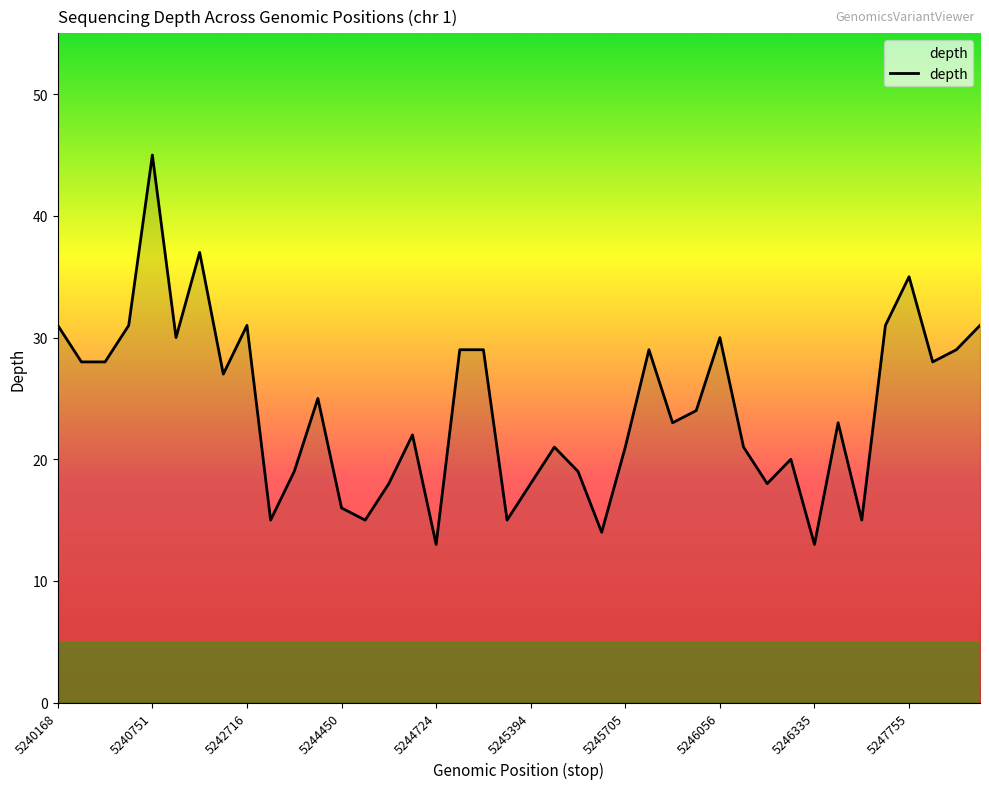

What is the smallest value displayed?

13